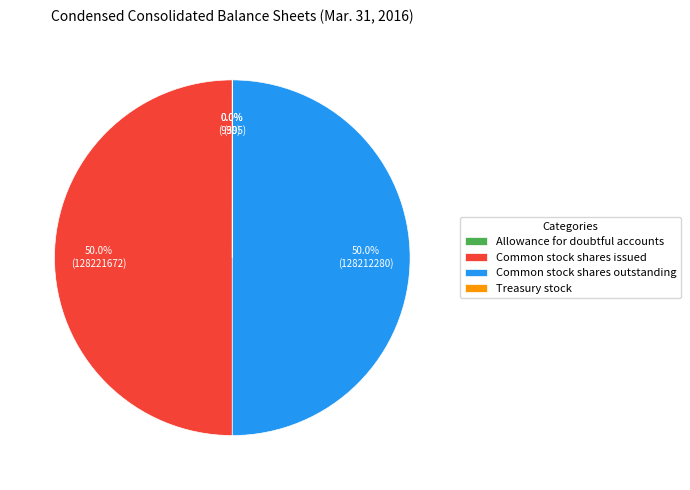

What is the ratio of the value at Common stock shares issued to the value at Common stock shares outstanding?

1.0